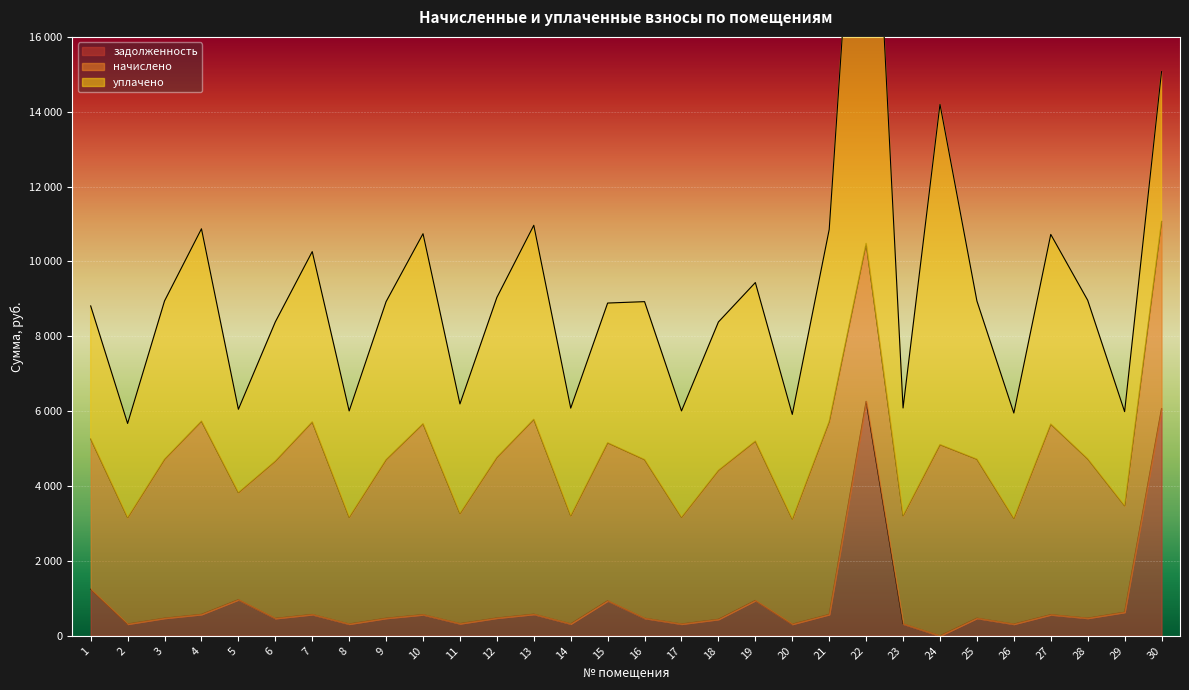

At 24, list the series in order from largest to smallest.

уплачено, начислено, задолженность